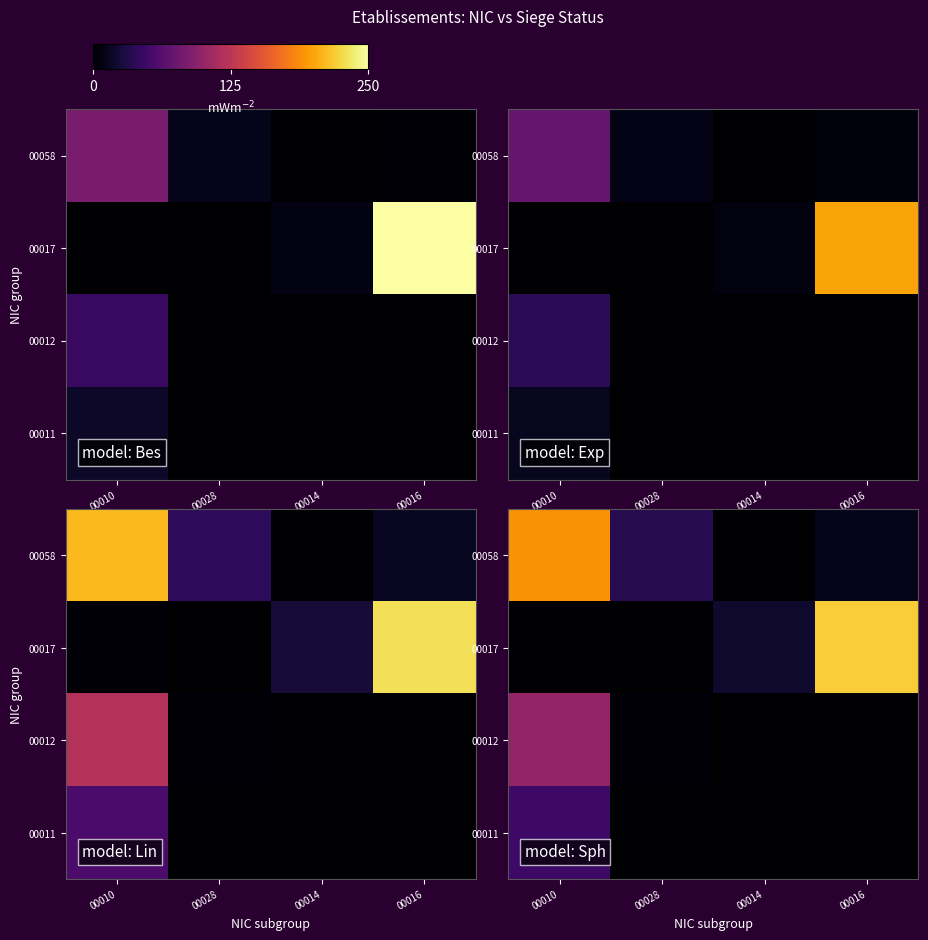

Where does the 00017 series first go above 20?

00016